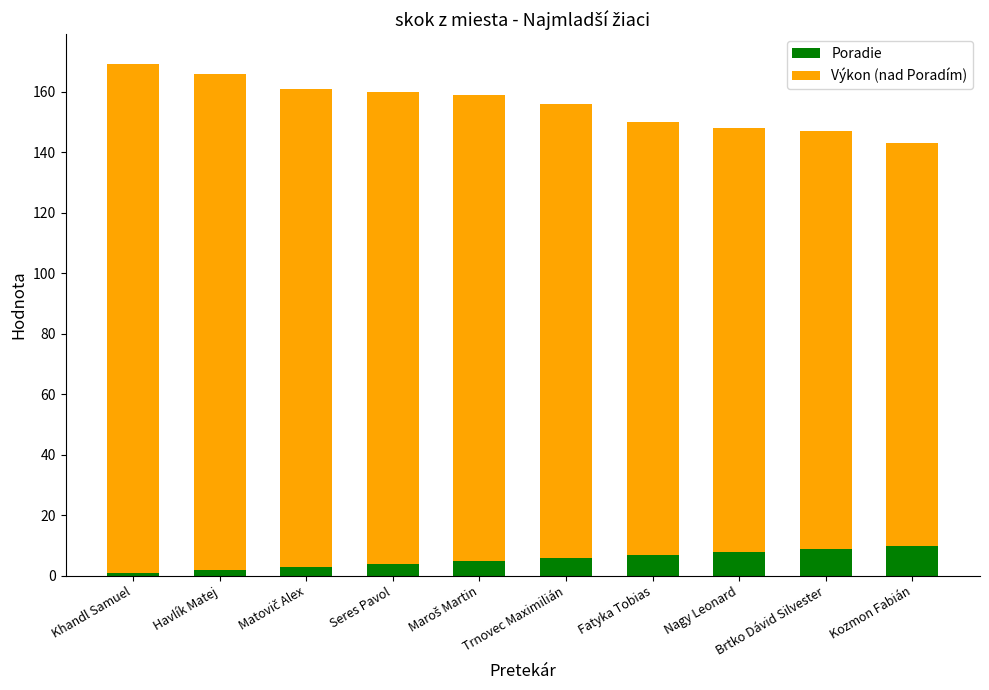

What is the total value across all series at Trnovec Maximilián?

156